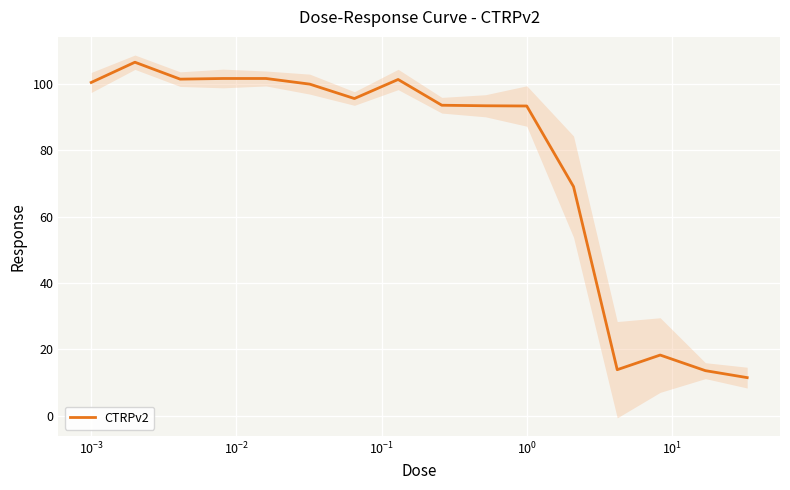

How many lines are shown in the chart?

1